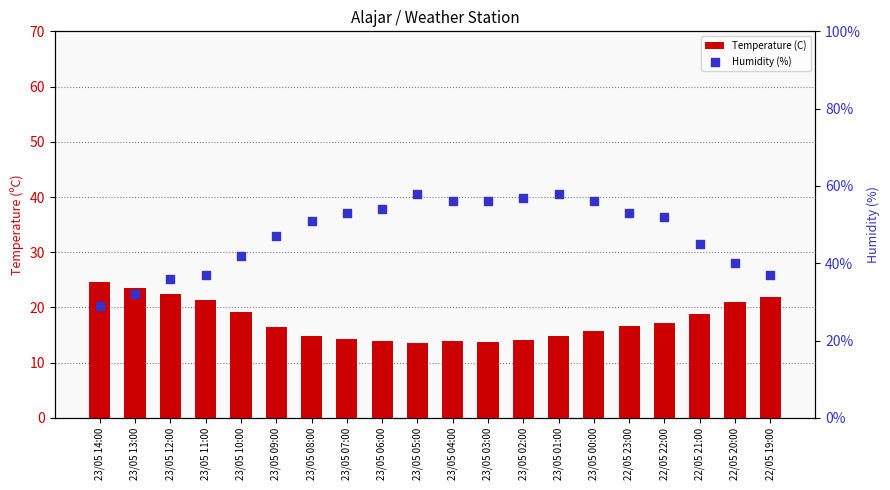

Which series reaches the maximum Y coordinate?

Humidity (%)